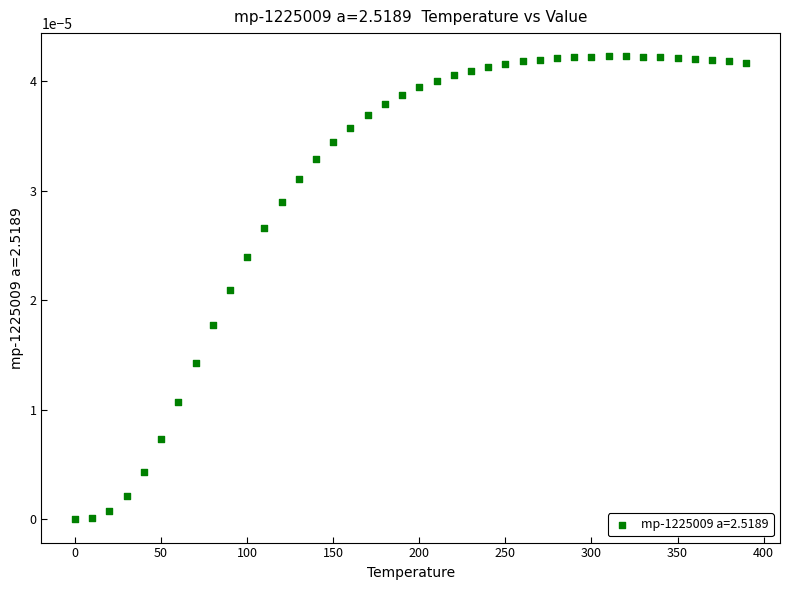

What is the range of X values (max minus min)?

390.0